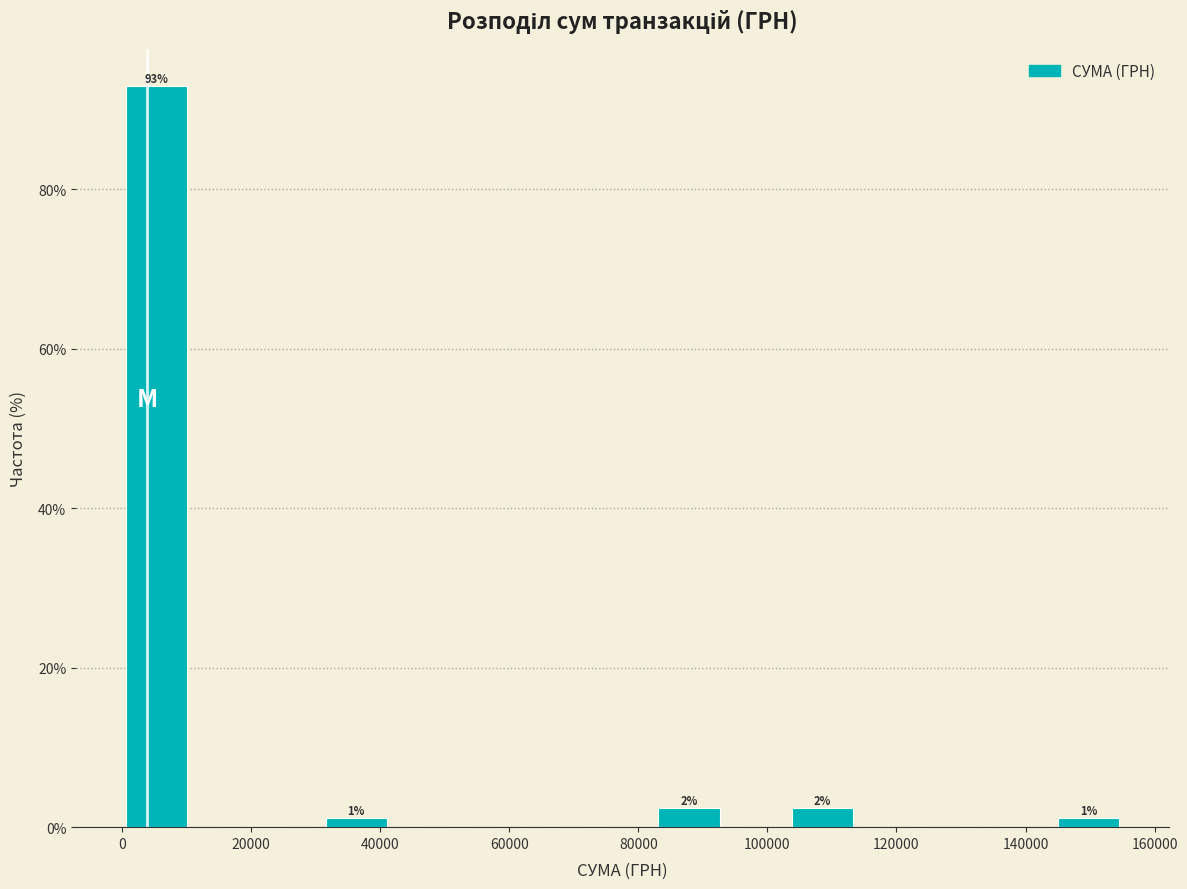

Over which range of the x-axis is the bar tallest?

0 to 10000